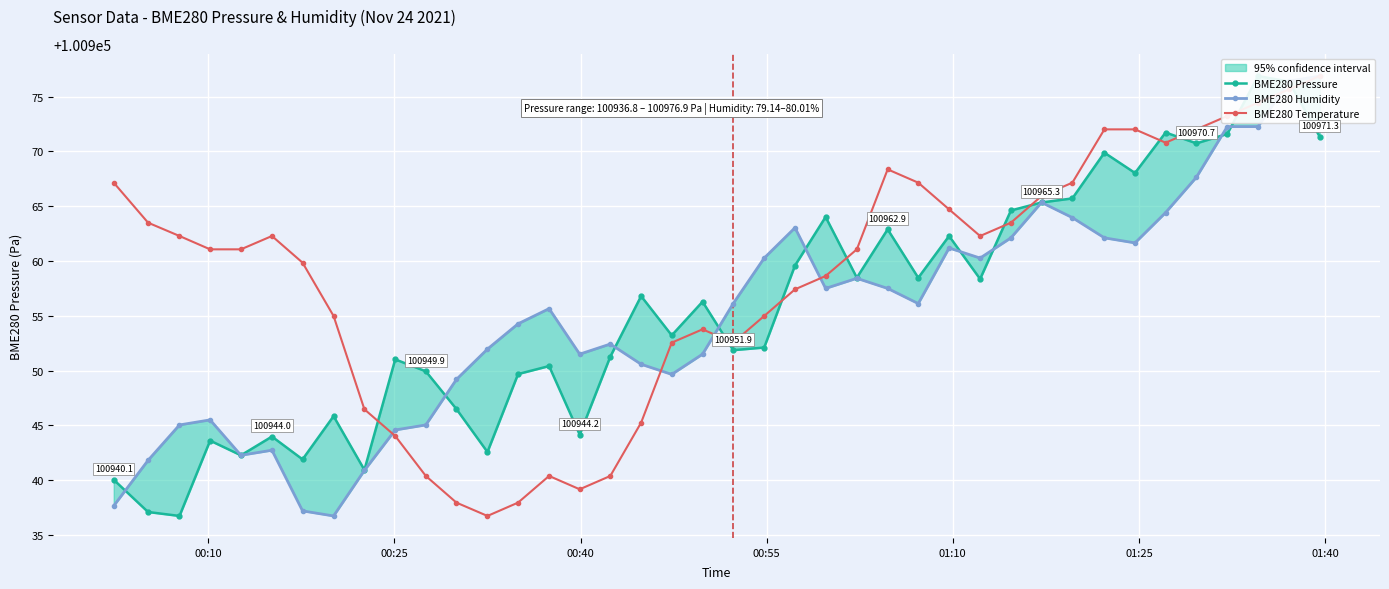

Which series has the widest spread of values?

BME280 Pressure